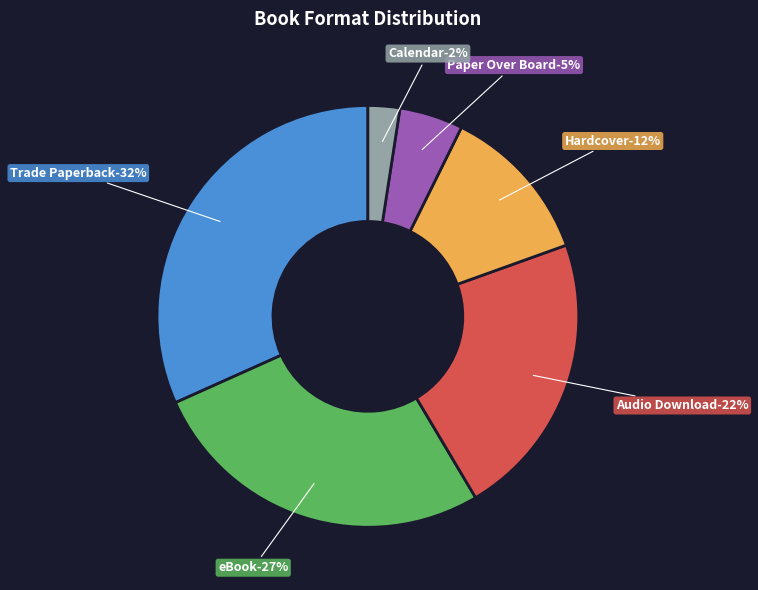

Is it true that Paper Over Board is 20% of the pie?

False